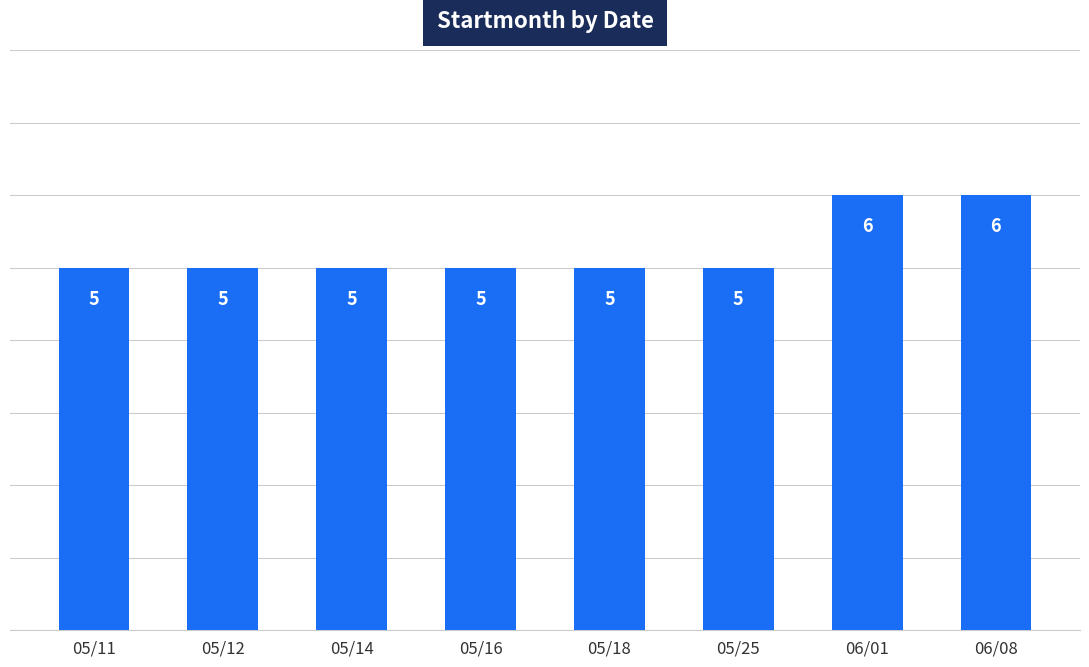

What is the label of the 7th bar from the left?

06/01